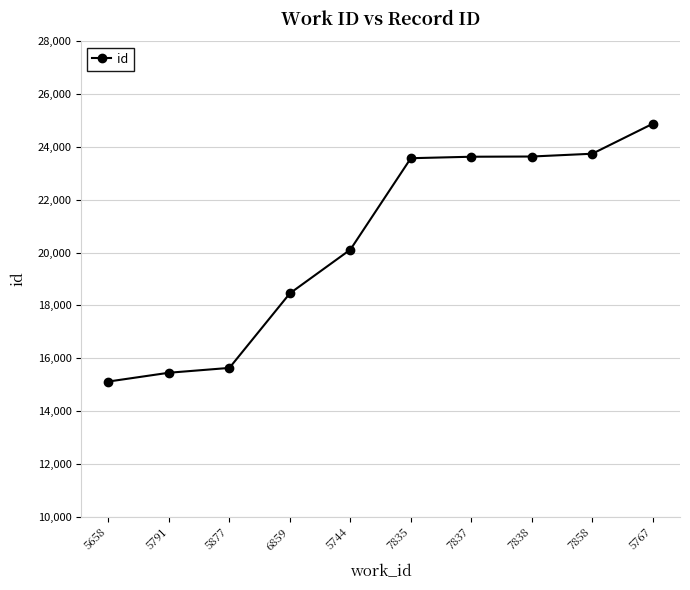

What is the sum of the values at 5767 and 5877?

40511